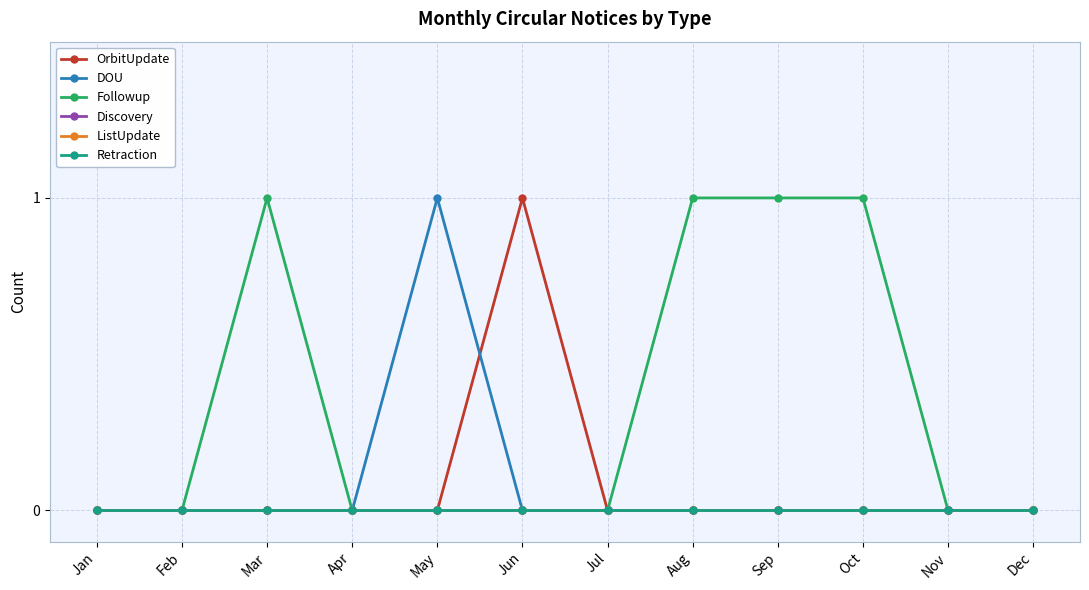

Which series changed the most between Feb and Sep?

Followup